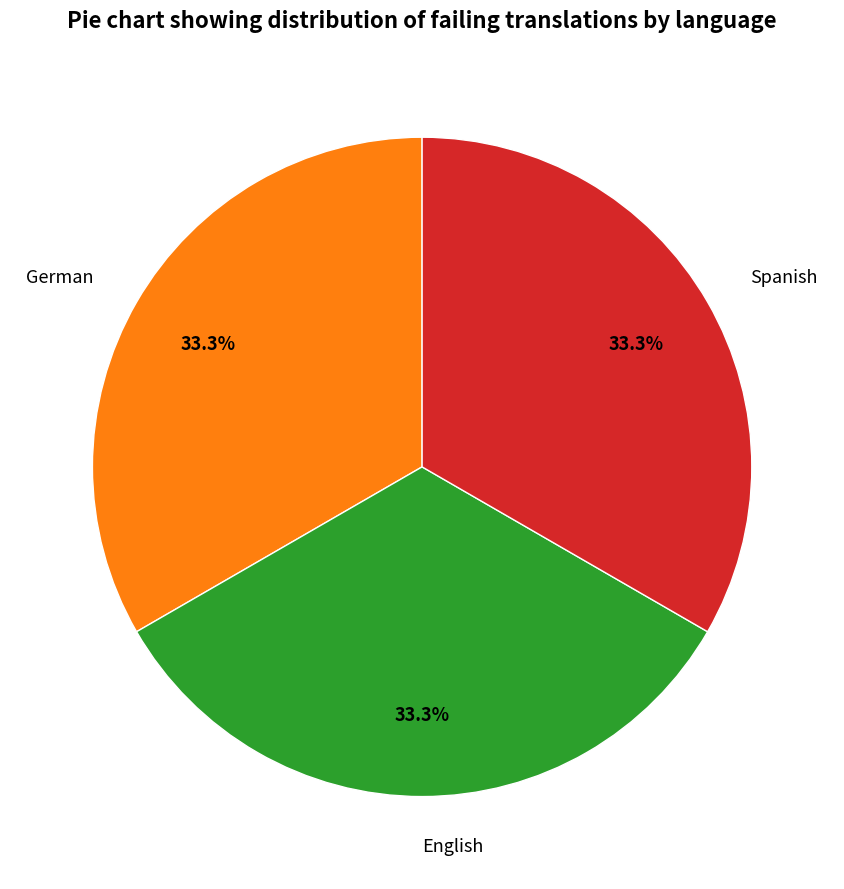

Is the sum of Spanish and English greater than half?

Yes